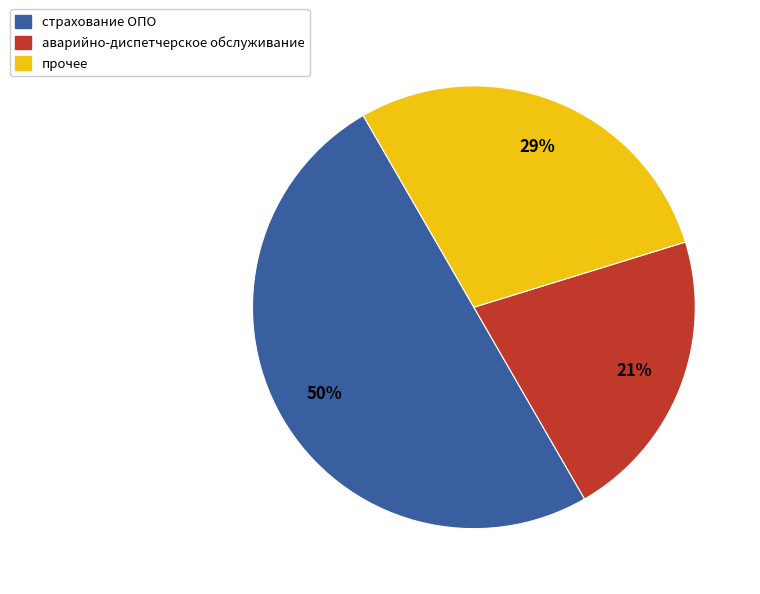

To the nearest percent, what portion does аварийно-диспетчерское обслуживание represent?

21%